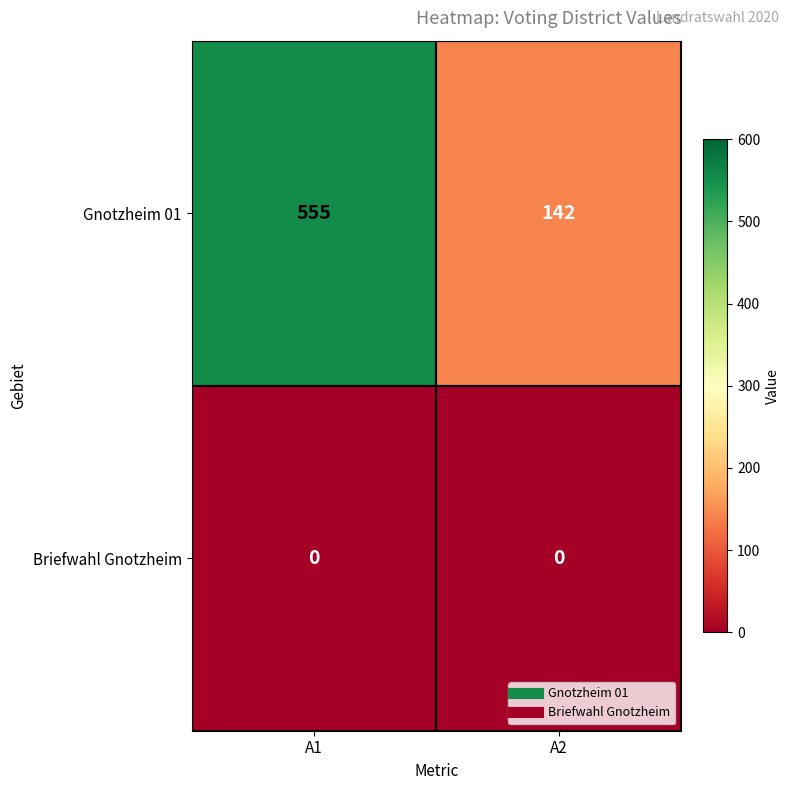

What is the total value across all series at A2?

142